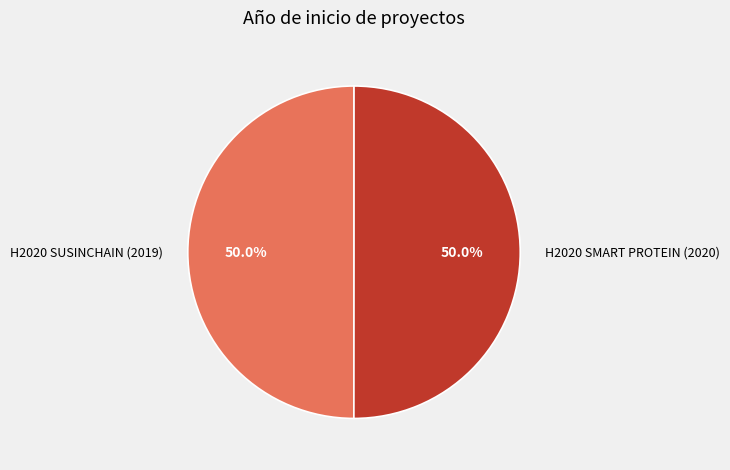

Approximately how many times larger is the value at H2020 SUSINCHAIN (2019) compared to H2020 SMART PROTEIN (2020)?

1.0